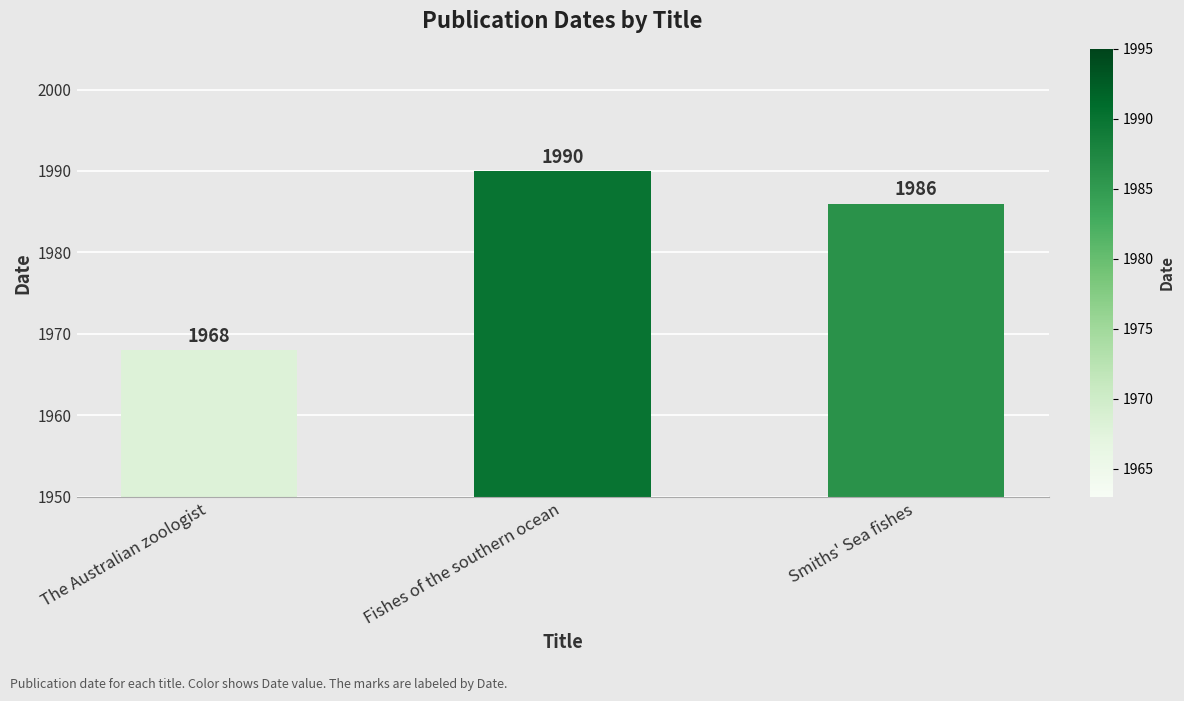

Is it true that the value at Smiths' Sea fishes is 1986?

True